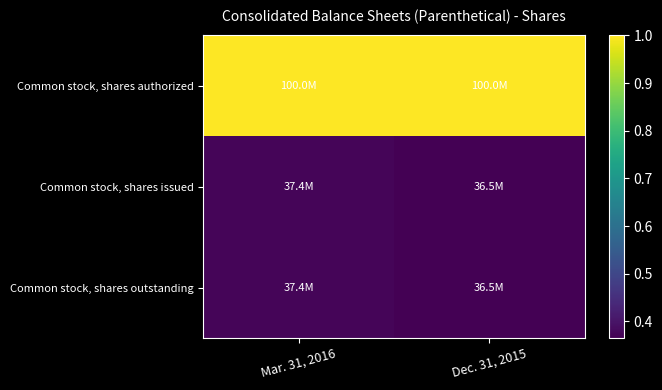

At Mar. 31, 2016, list the series in order from largest to smallest.

Common stock, shares authorized, Common stock, shares issued, Common stock, shares outstanding